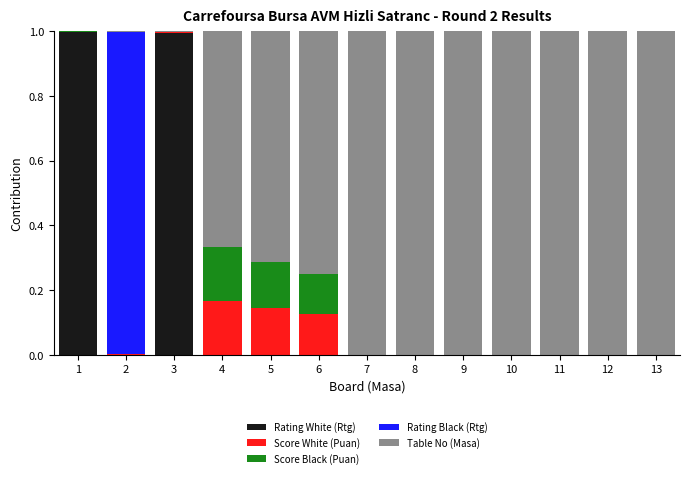

What is the sum of all Rating White (Rtg) values?

2.0